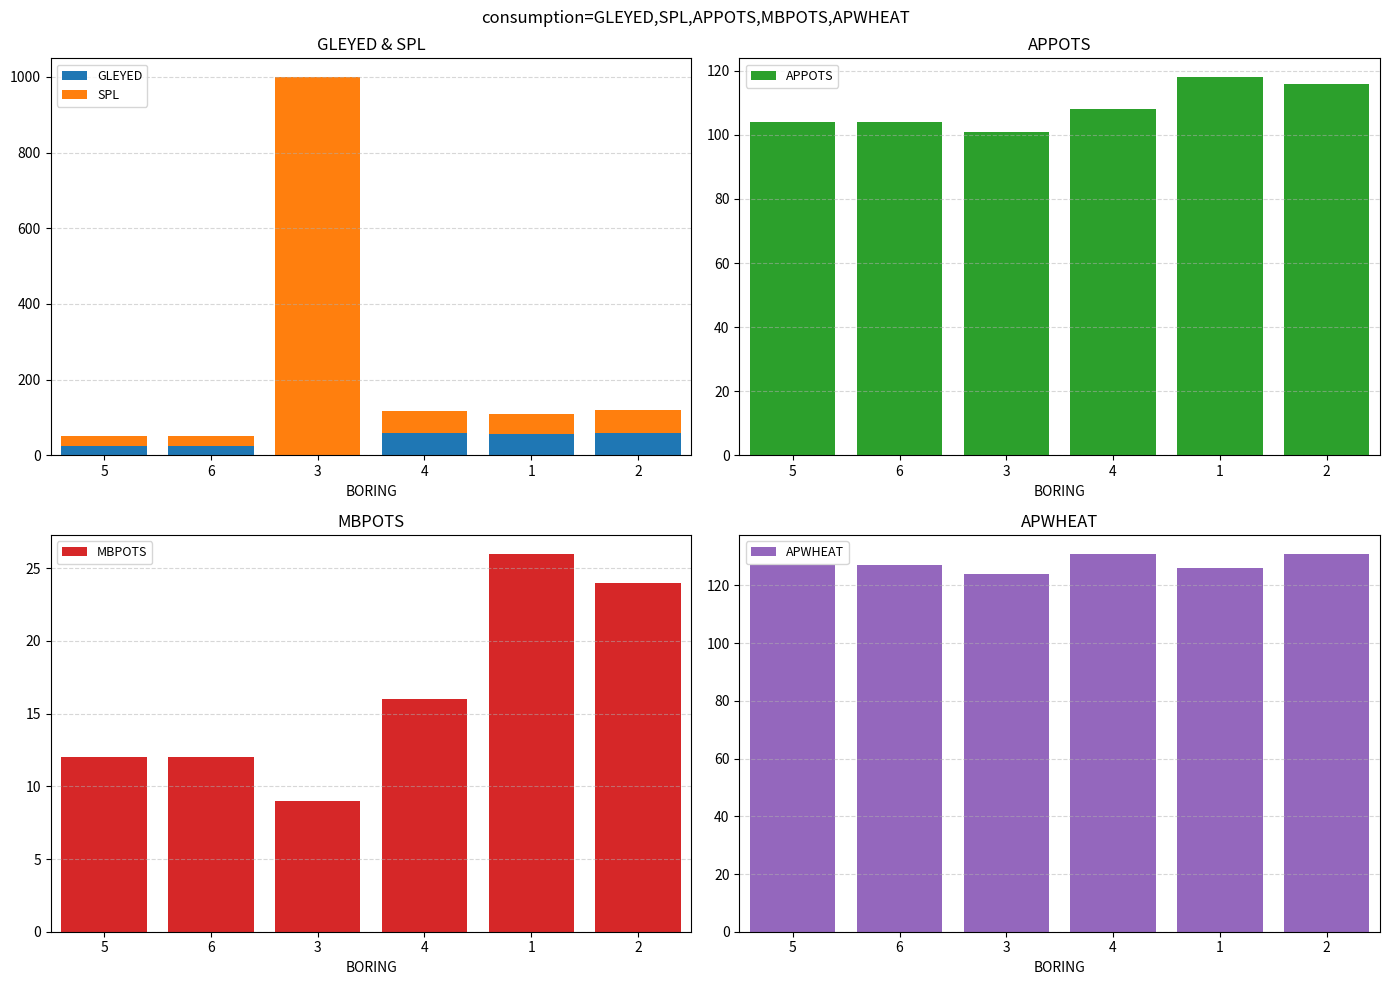

True or false: MBPOTS has a value of 26 at 1.

True